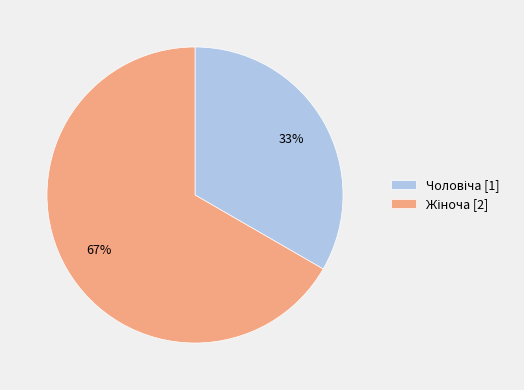

To the nearest percent, what is the average slice percentage?

50%